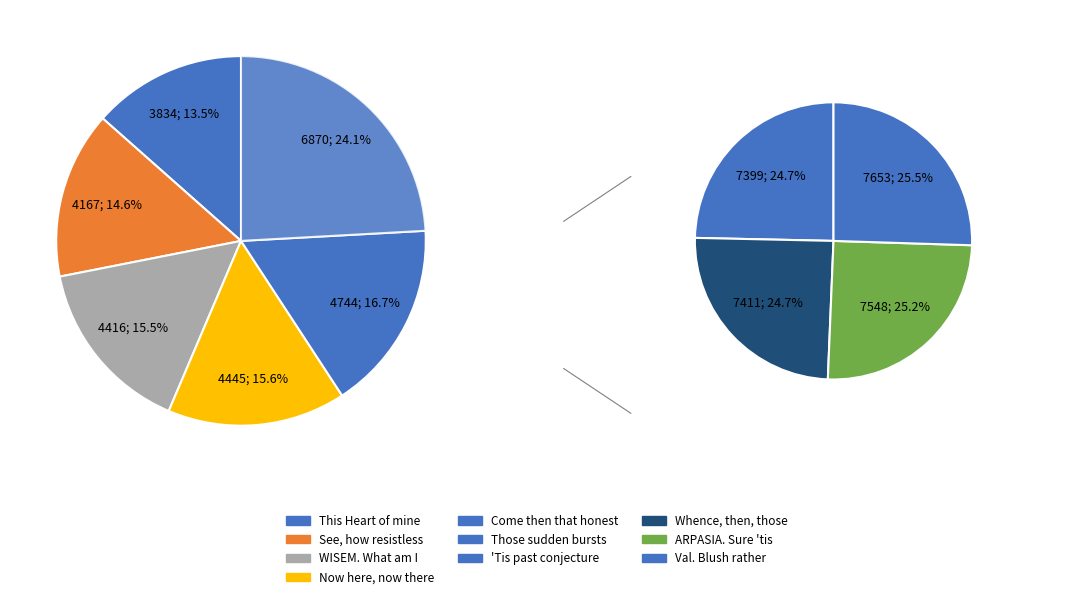

Which slice is the largest?

Val. Blush rather